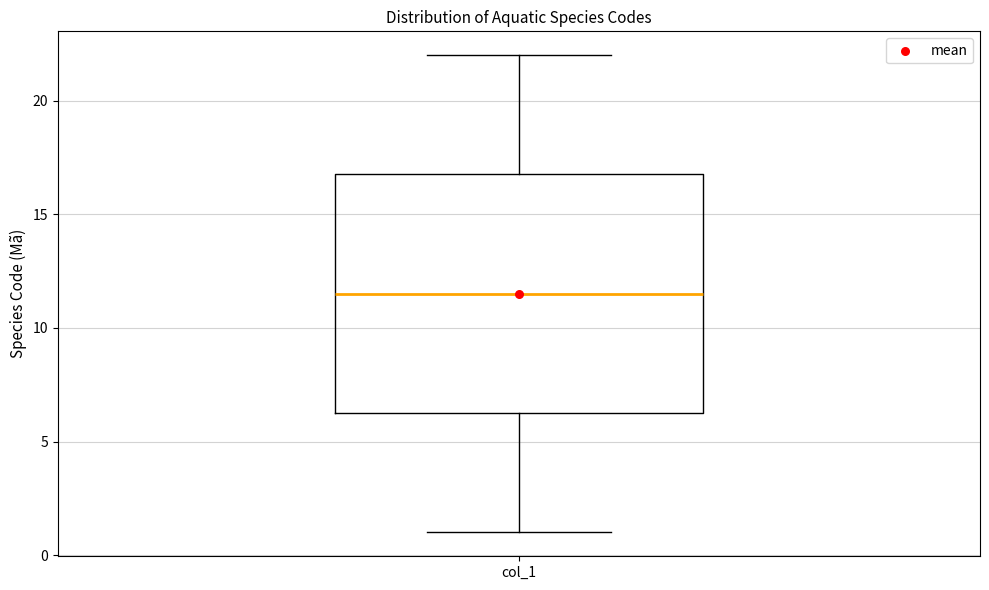

Transcribe this box plot: give where the median line is, the range the box spans, and where the two whiskers end, as read against the y-axis. The values are not printed on the chart, so give them approximately, as read against the axis.

median 11.5, box 6.5 to 17.0, whiskers 1.0 to 22.0